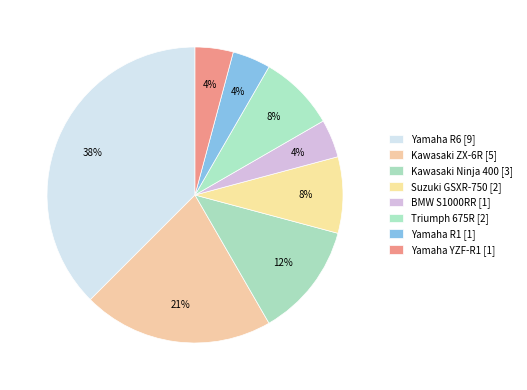

What is the smallest slice in the pie chart?

BMW S1000RR